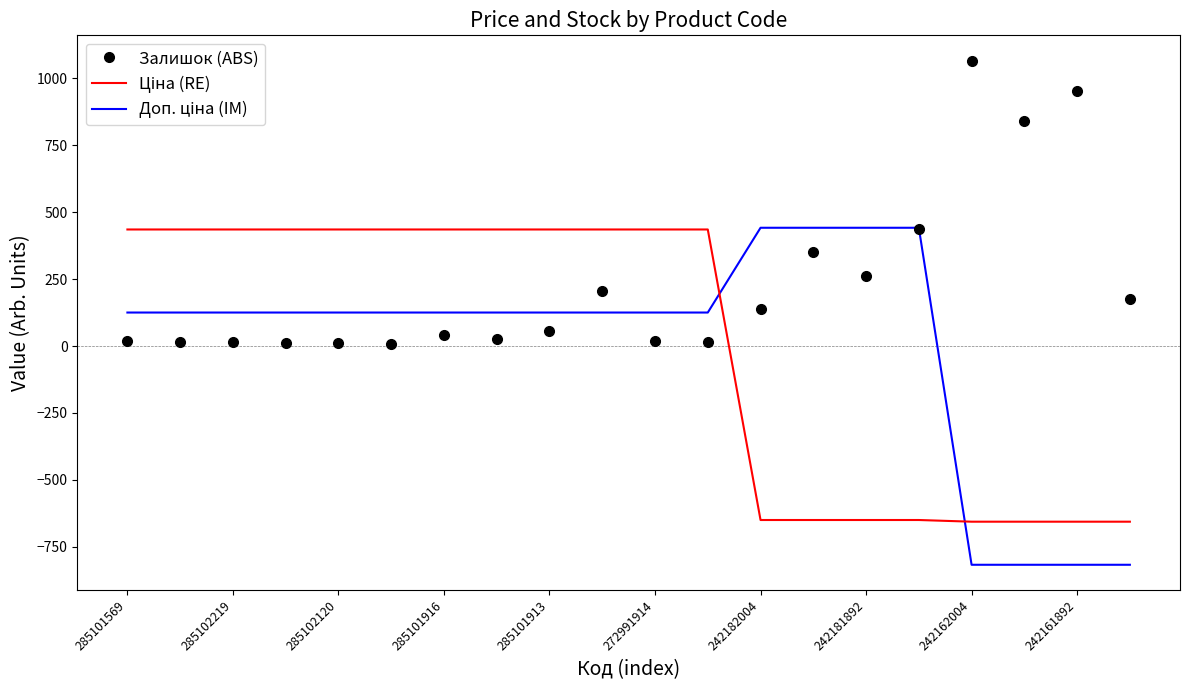

What is the maximum value for Залишок (ABS)?

1067.0